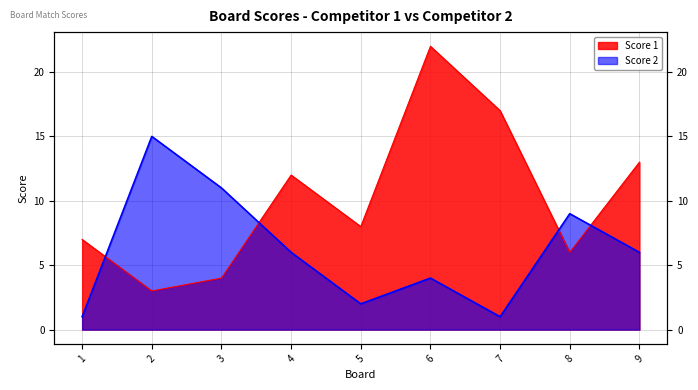

How many interior local valleys does the Score 1 series have?

3